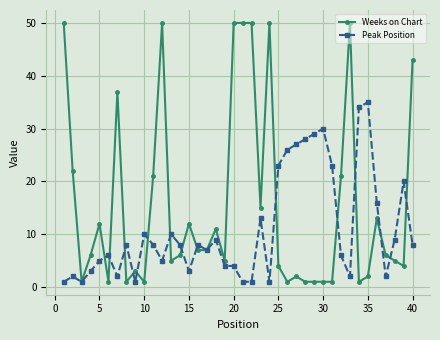

What is the maximum value shown in the chart?

50